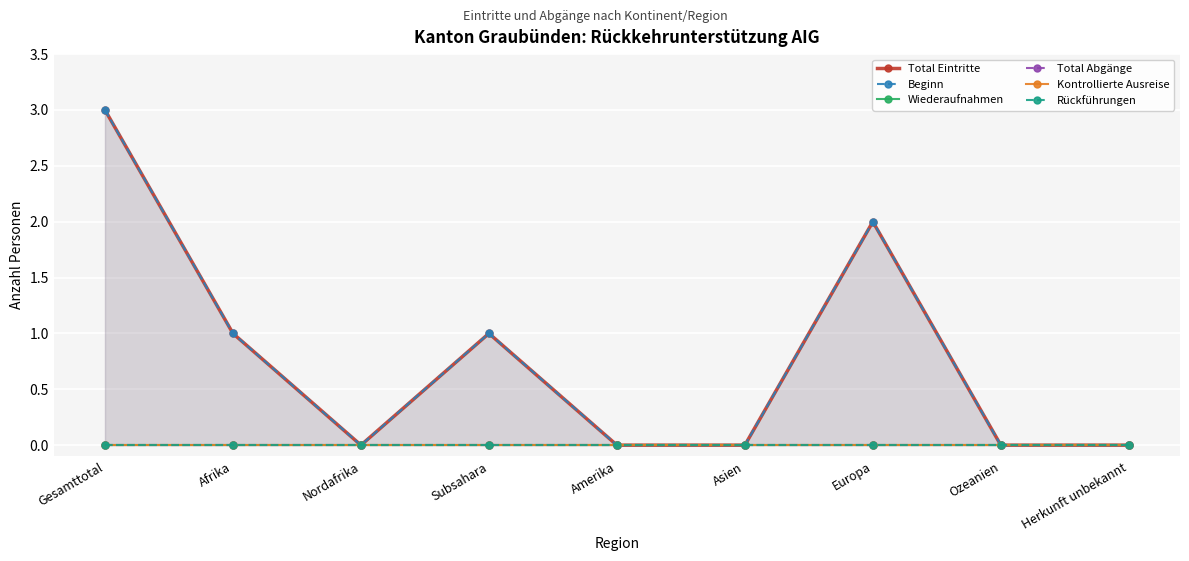

True or false: Wiederaufnahmen has more than 0 points higher than both neighbors.

False